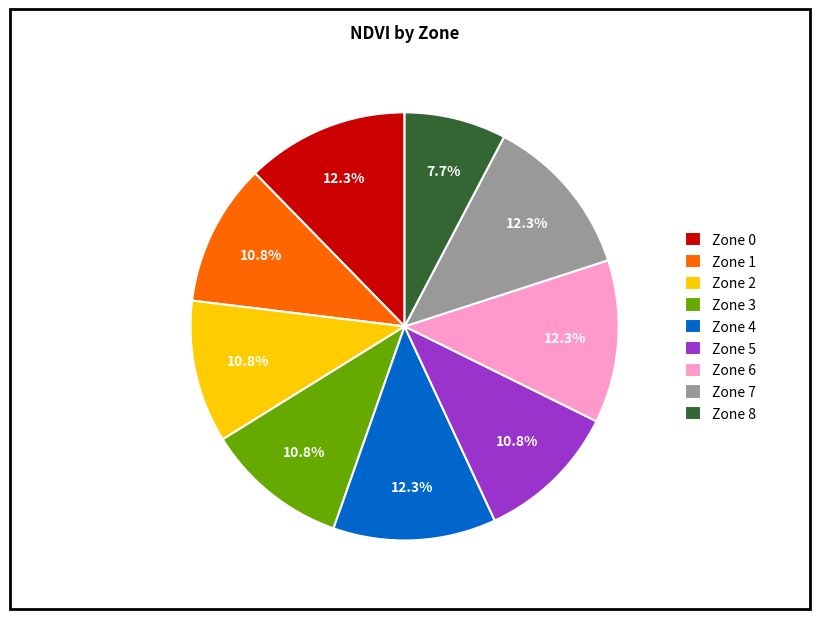

What is the smallest slice in the pie chart?

Zone 8